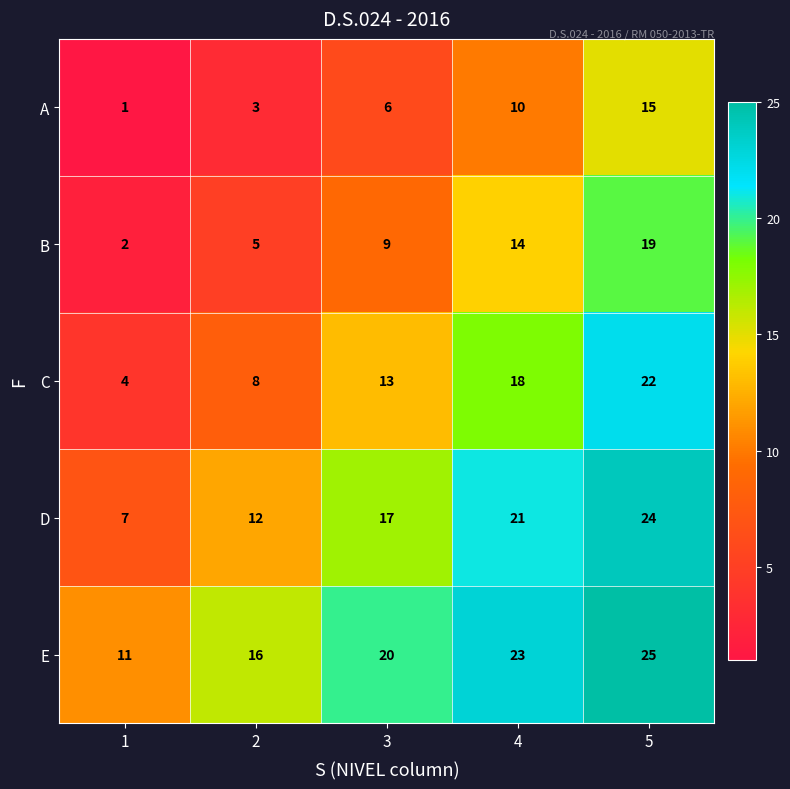

List the series in order of their overall mean, lowest first.

A, B, C, D, E